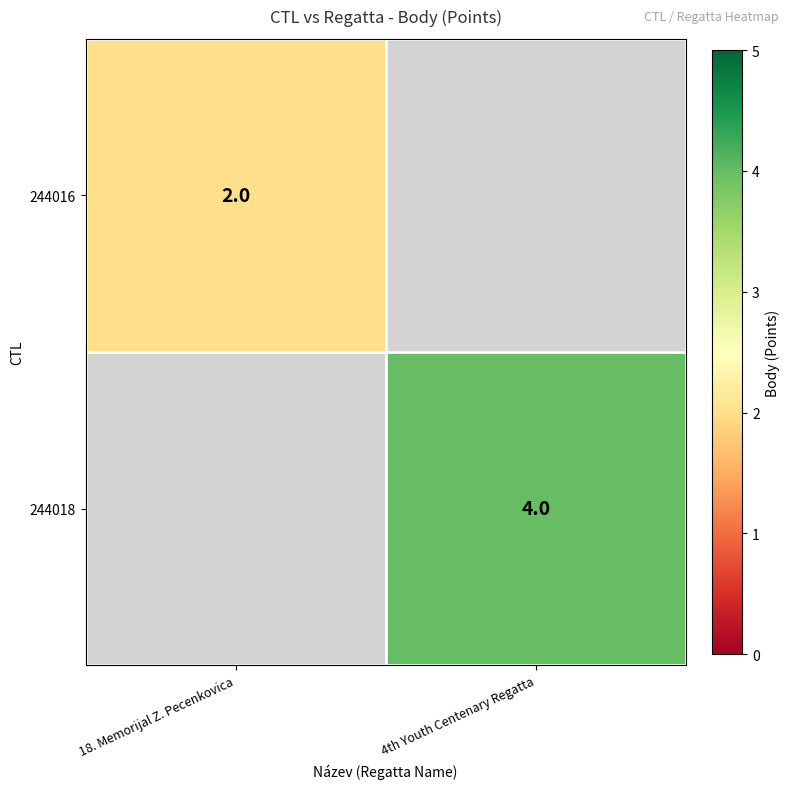

Count the number of data series in this chart.

2